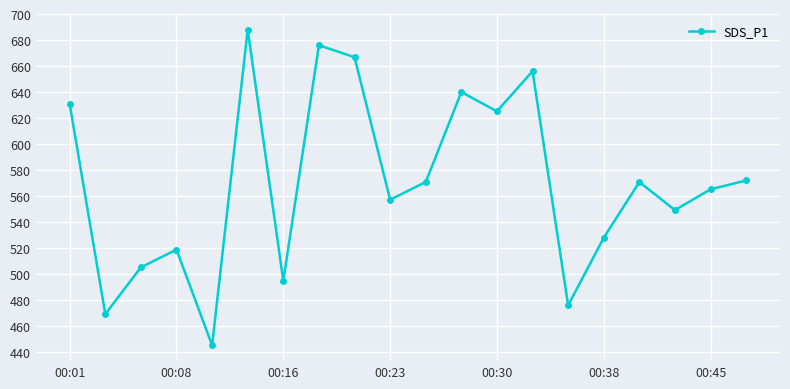

What is the value of the 4th point from the left?

518.8